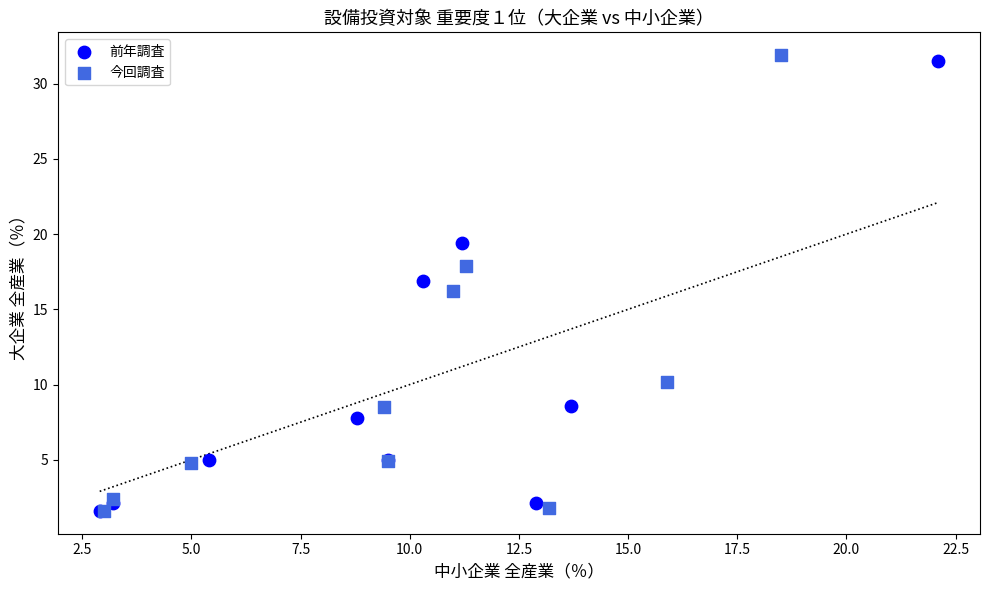

Which series has the widest spread of Y values?

今回調査